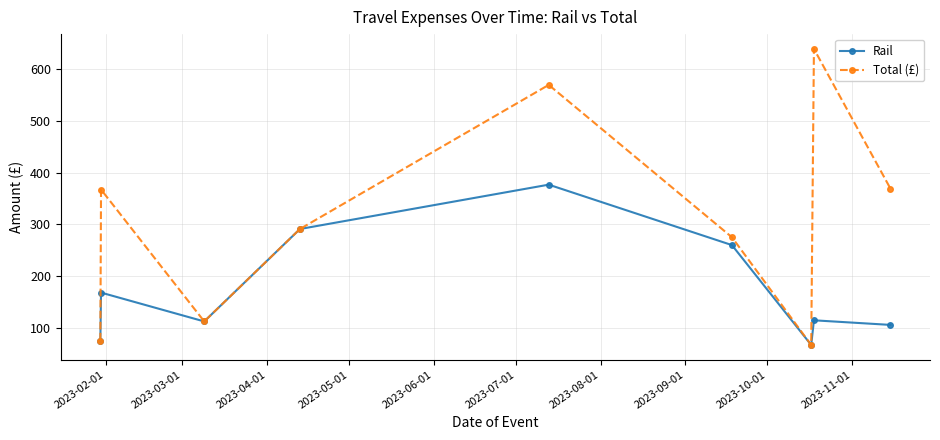

What is the value of the Total (£) point at the 2nd from the left?

367.4